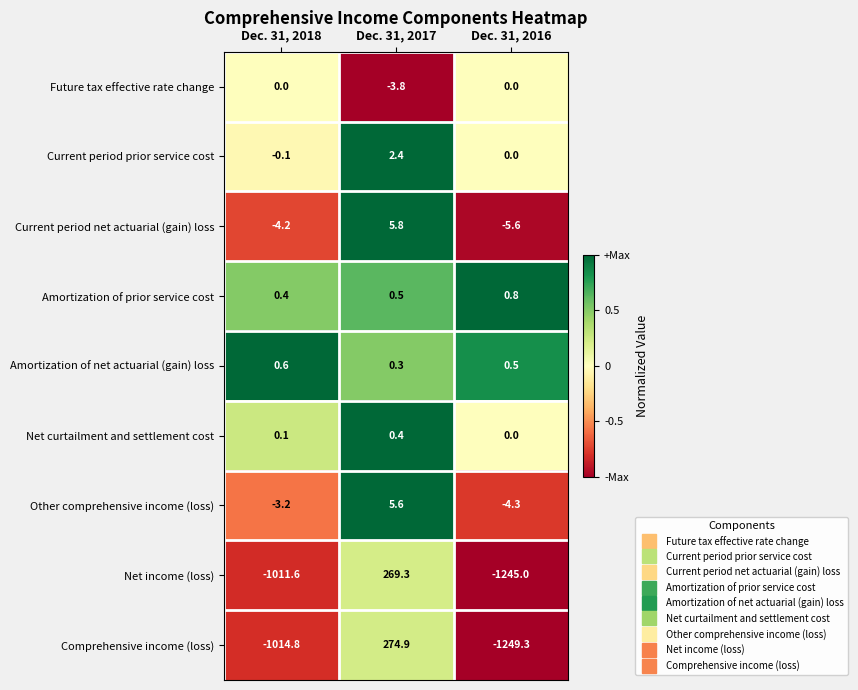

What is the difference between the second highest and minimum values in the Future tax effective rate change series?

3.8